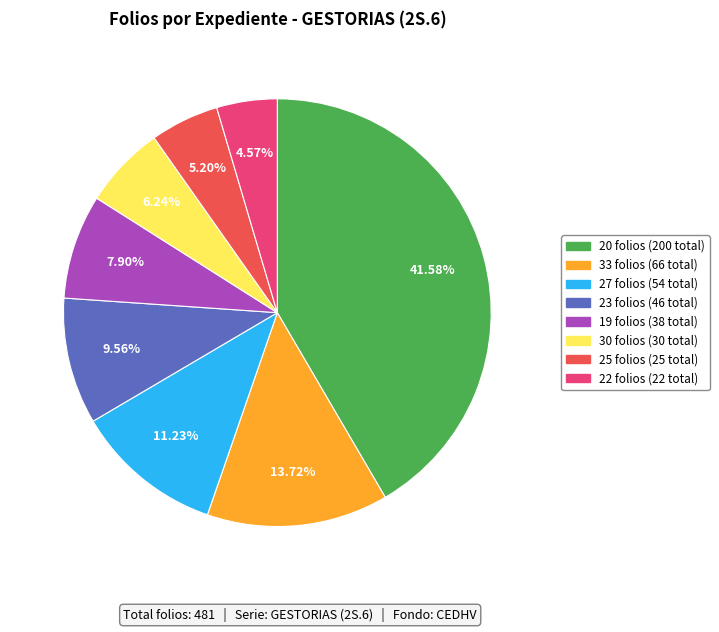

Is there a majority slice in this chart?

No